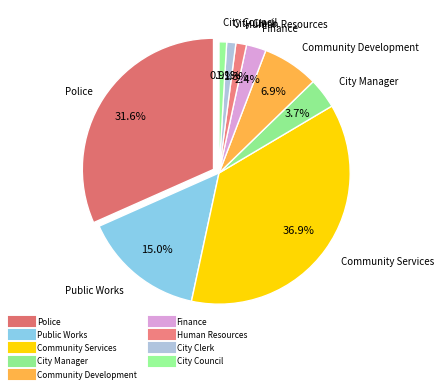

To the nearest percent, what is the average slice percentage?

11%